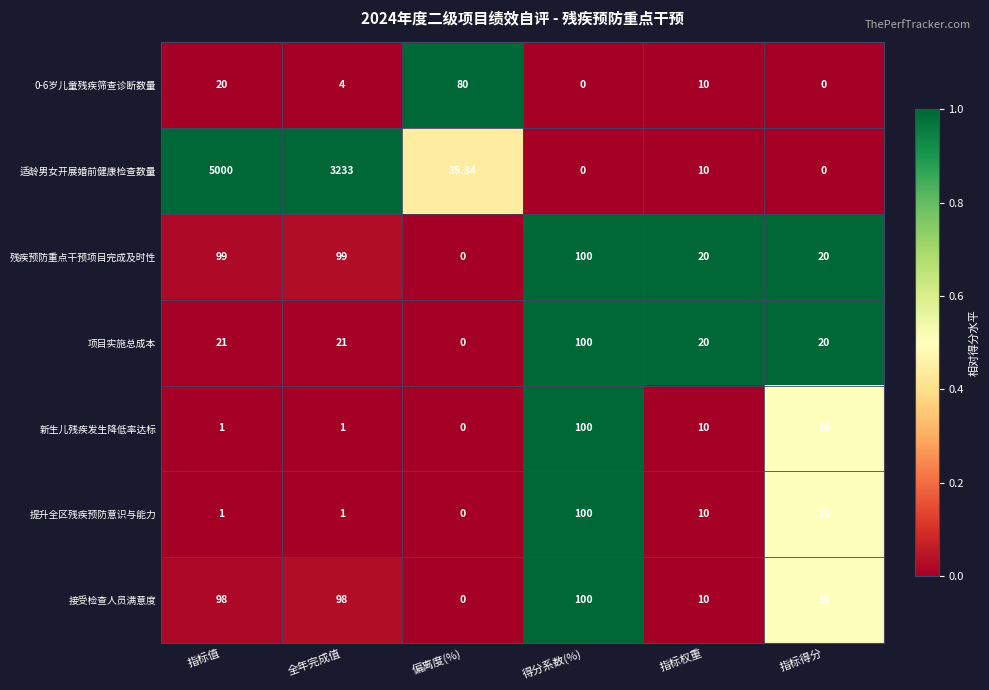

Which label corresponds to the largest value in the chart?

指标值